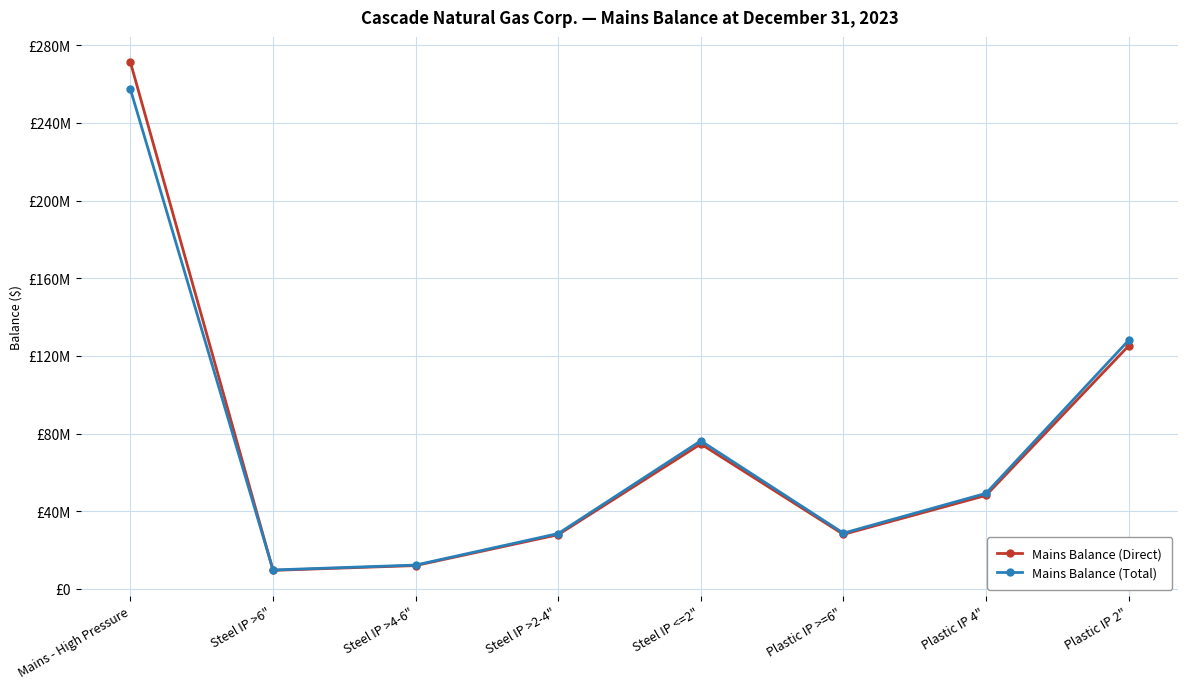

What are all the series names shown in the legend?

Mains Balance (Direct), Mains Balance (Total)